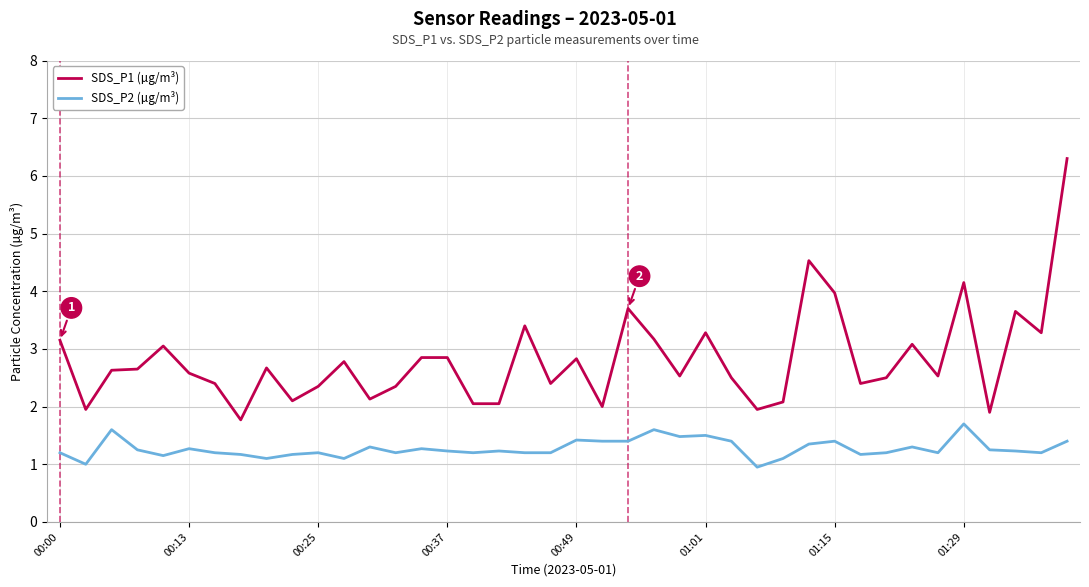

What is the difference between the maximum and second lowest values in the SDS_P1 (µg/m³) series?

4.4